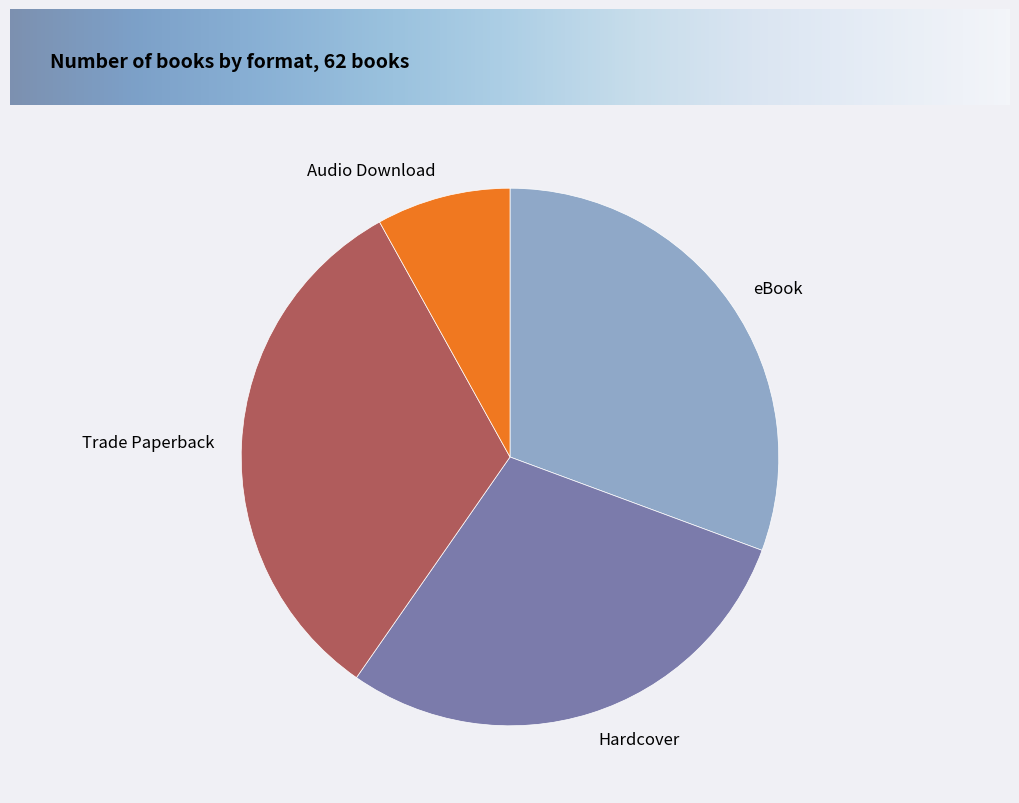

The Hardcover slice represents 29% of the pie. True or false?

True